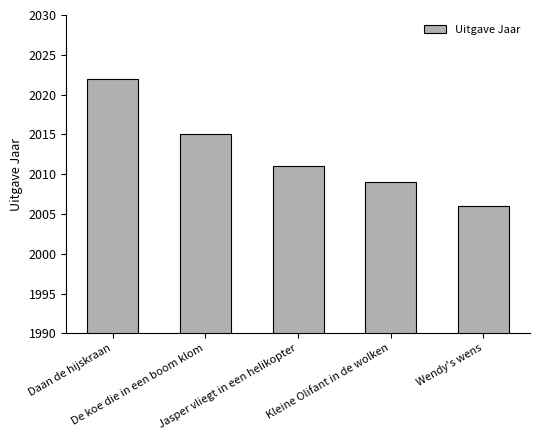

What is the smallest value displayed?

2006